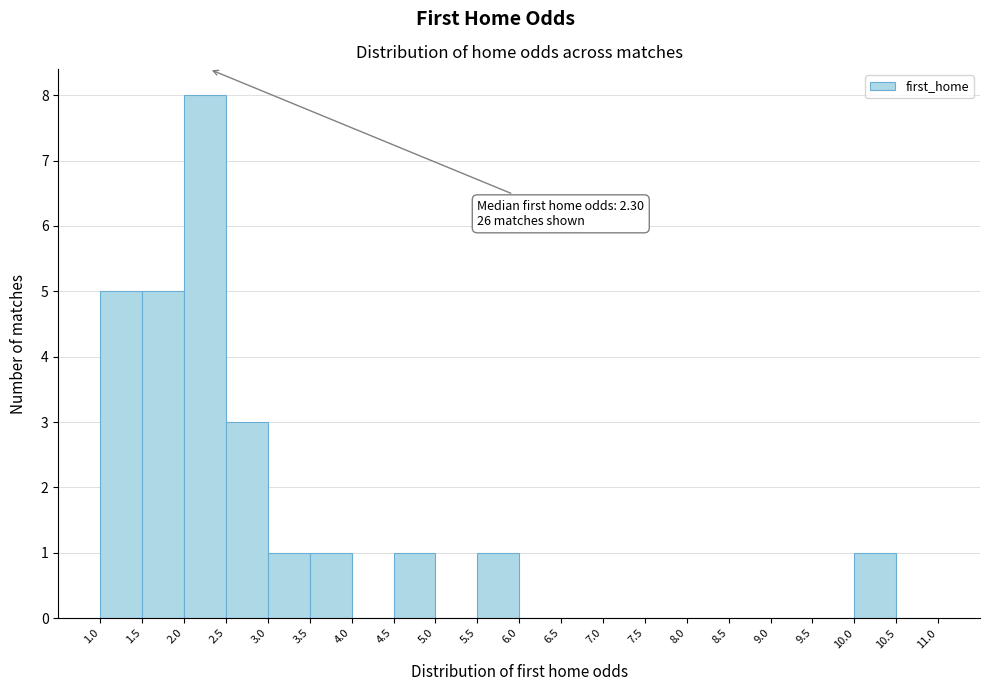

Over which range of the x-axis is the bar tallest?

2.0 to 2.5